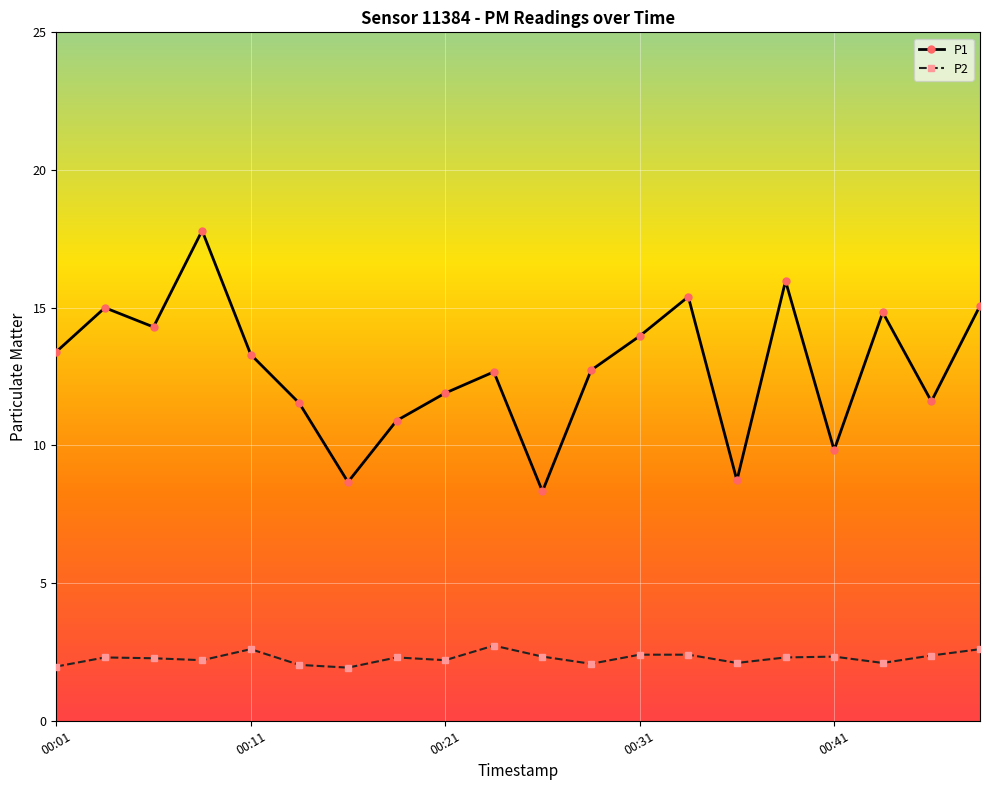

How many interior local valleys does the P1 series have?

6